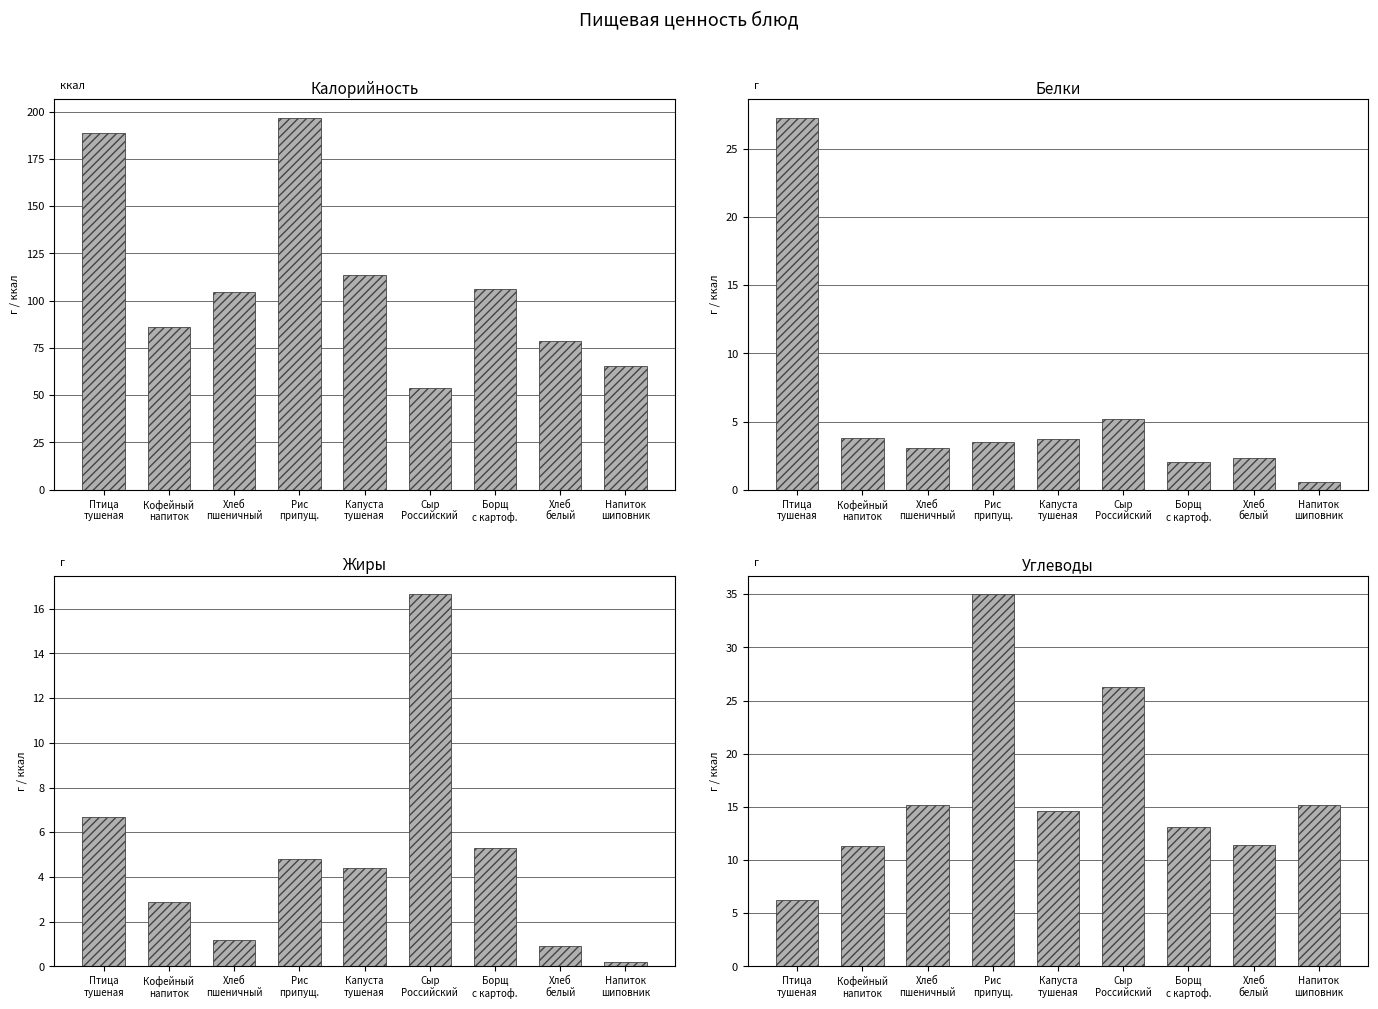

Reading left to right, what are all the values shown in this chart?

Калорийность: Птица
тушеная=189.0	Кофейный
напиток=86.0	Хлеб
пшеничный=104.6	Рис
припущ.=196.9	Капуста
тушеная=113.5	Сыр
Российский=53.7	Борщ
с картоф.=106.0	Хлеб
белый=78.5	Напиток
шиповник=65.3
Белки: Птица
тушеная=27.3	Кофейный
напиток=3.8	Хлеб
пшеничный=3.1	Рис
припущ.=3.5	Капуста
тушеная=3.7	Сыр
Российский=5.2	Борщ
с картоф.=2.0	Хлеб
белый=2.3	Напиток
шиповник=0.6
Жиры: Птица
тушеная=6.7	Кофейный
напиток=2.9	Хлеб
пшеничный=1.2	Рис
припущ.=4.8	Капуста
тушеная=4.4	Сыр
Российский=16.6	Борщ
с картоф.=5.3	Хлеб
белый=0.9	Напиток
шиповник=0.2
Углеводы: Птица
тушеная=6.2	Кофейный
напиток=11.3	Хлеб
пшеничный=15.2	Рис
припущ.=35.0	Капуста
тушеная=14.6	Сыр
Российский=26.2	Борщ
с картоф.=13.1	Хлеб
белый=11.4	Напиток
шиповник=15.2